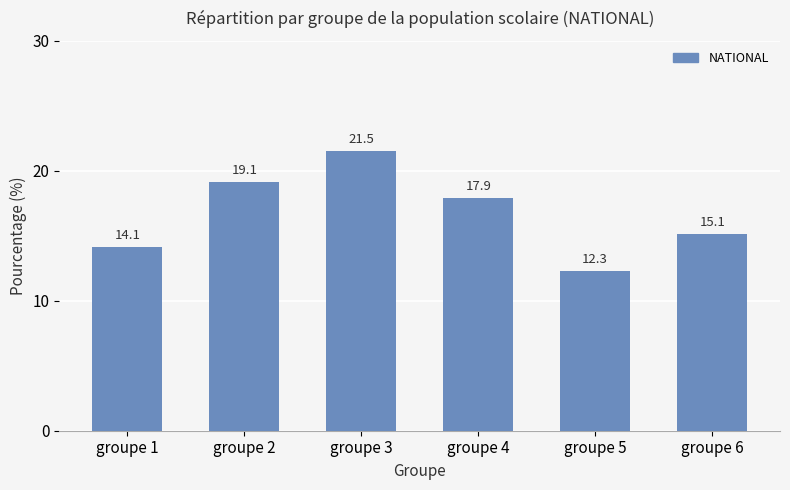

Count the number of data series in this chart.

1